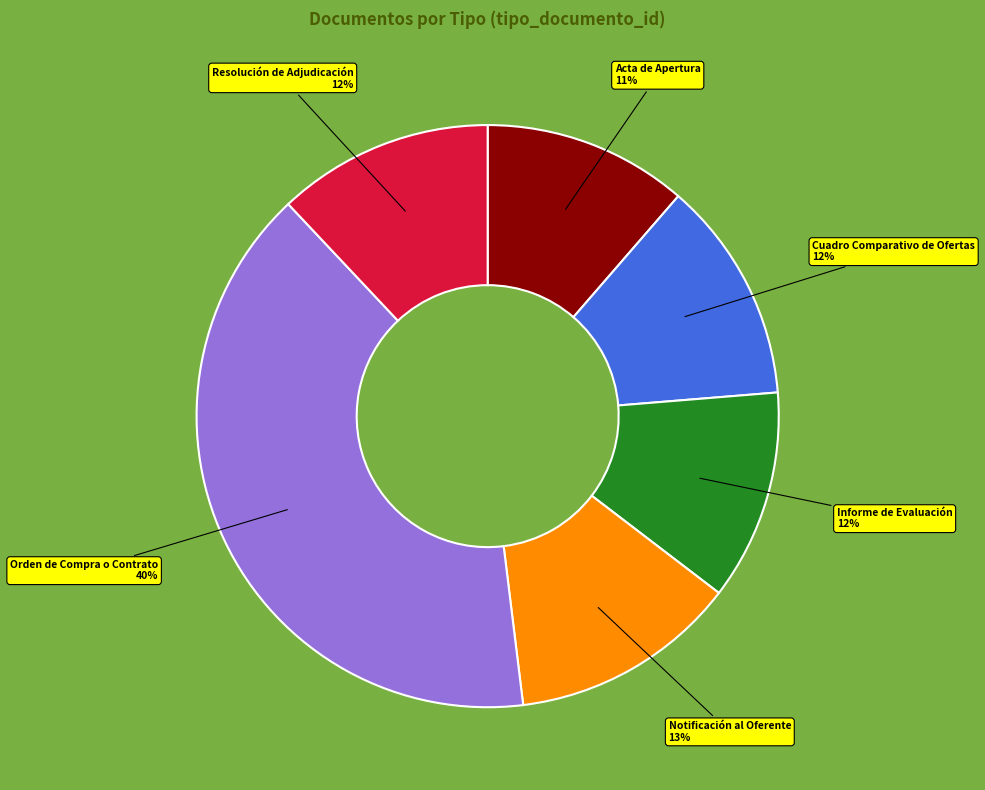

To the nearest percent, what is the average slice percentage?

17%